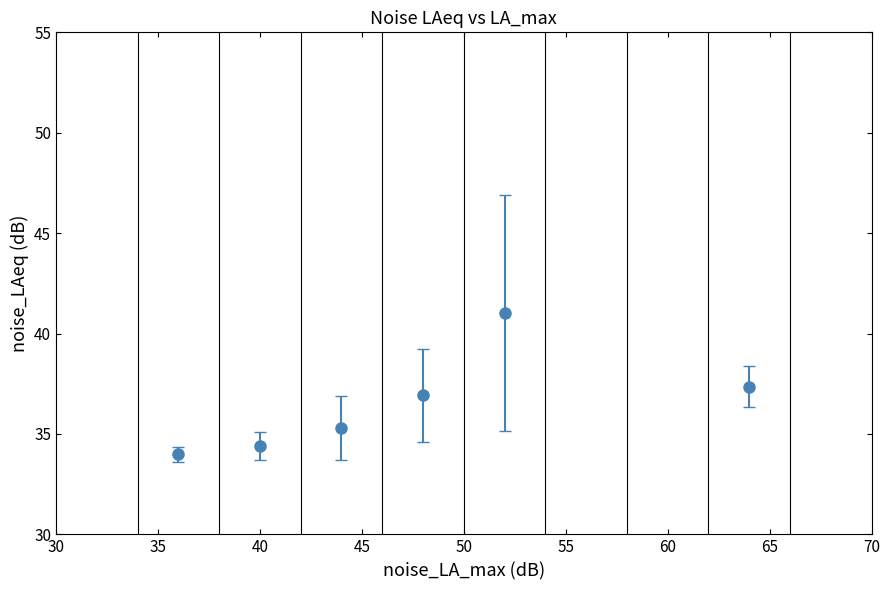

What is the smallest value displayed?

34.0